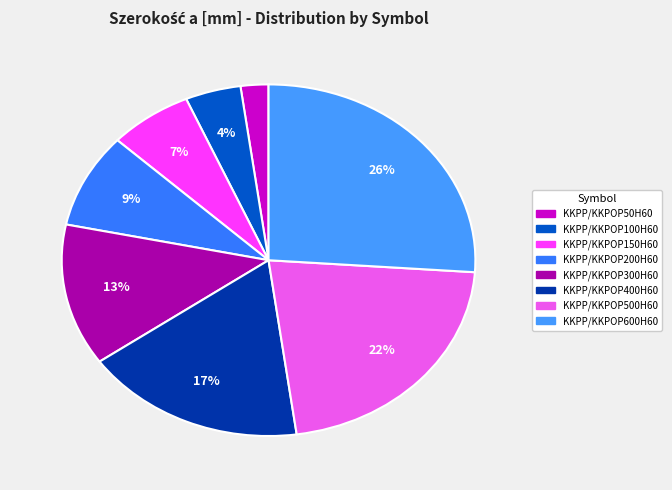

Approximately how many times larger is the value at KKPP/KKPOP300H60 compared to KKPP/KKPOP50H60?

6.0